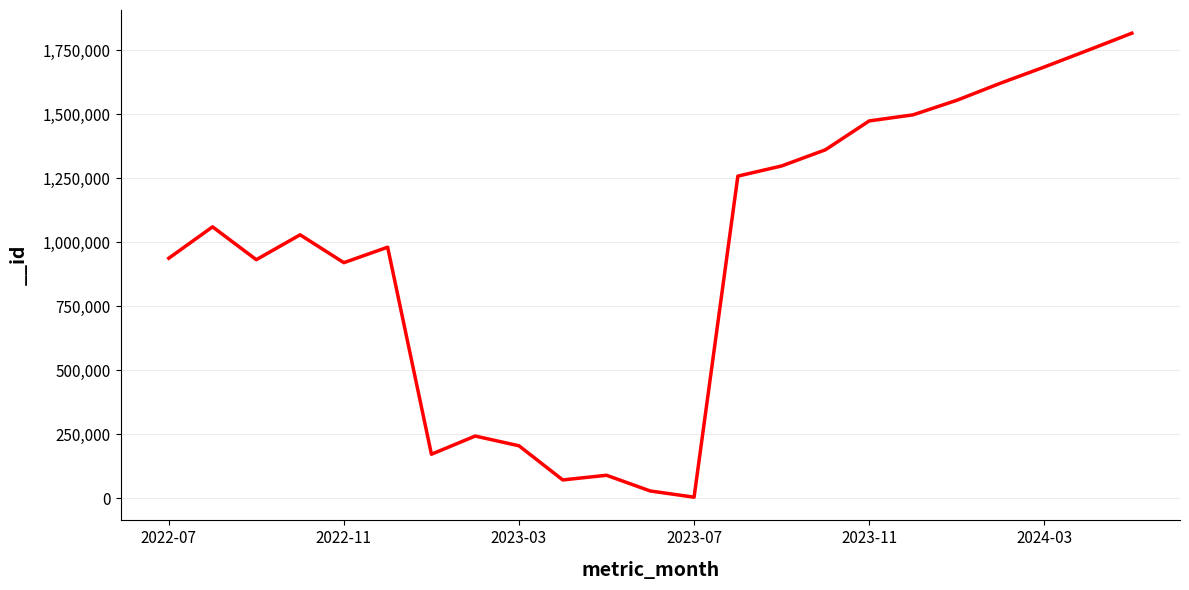

What is the average value?

955343